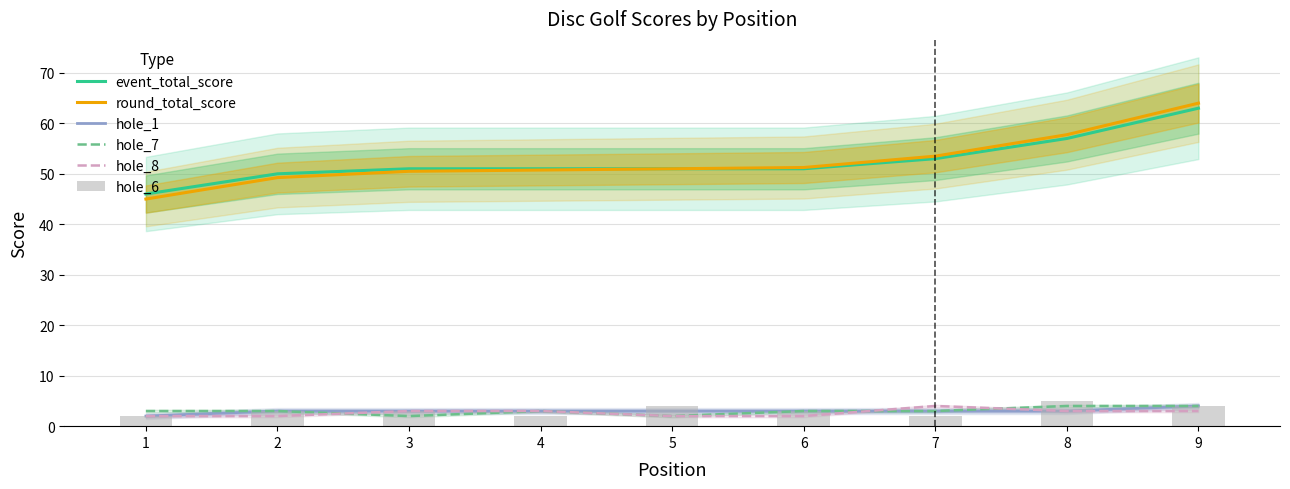

Where does the hole_8 series first go above 3?

7